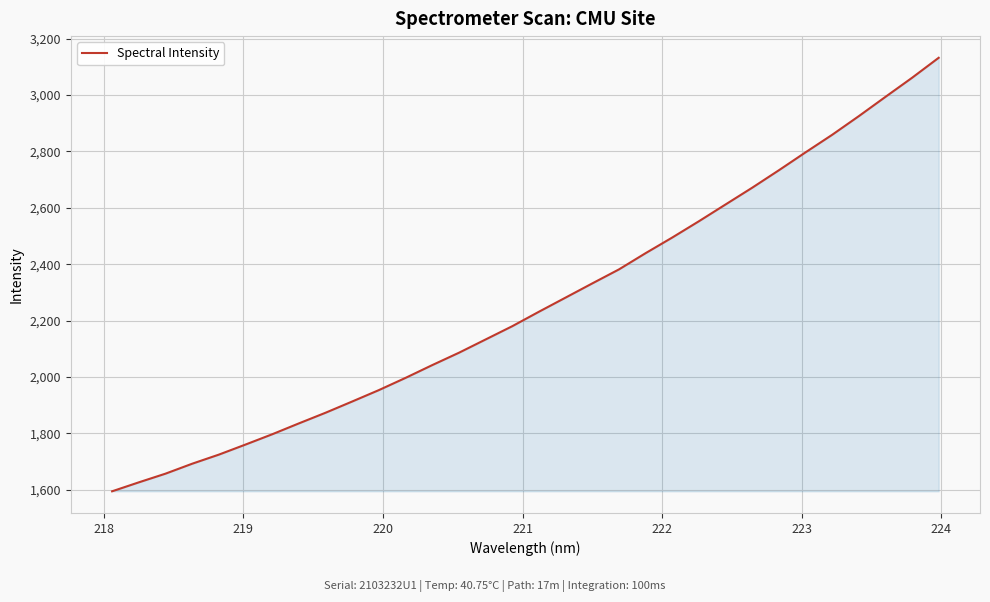

What is the smallest value displayed?

1594.1